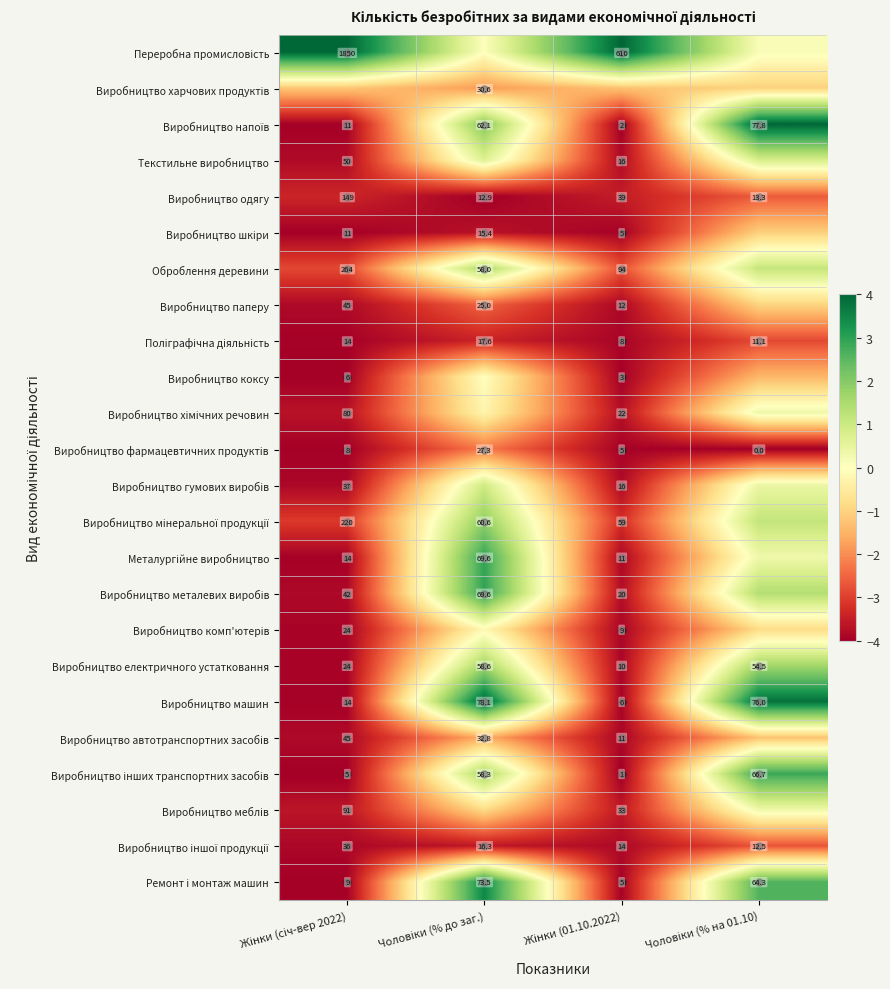

Rank the categories by Текстильне виробництво value from highest to lowest.

Чоловіки (% на 01.10), Чоловіки (% до заг.), Жінки (01.10.2022), Жінки (січ-вер 2022)